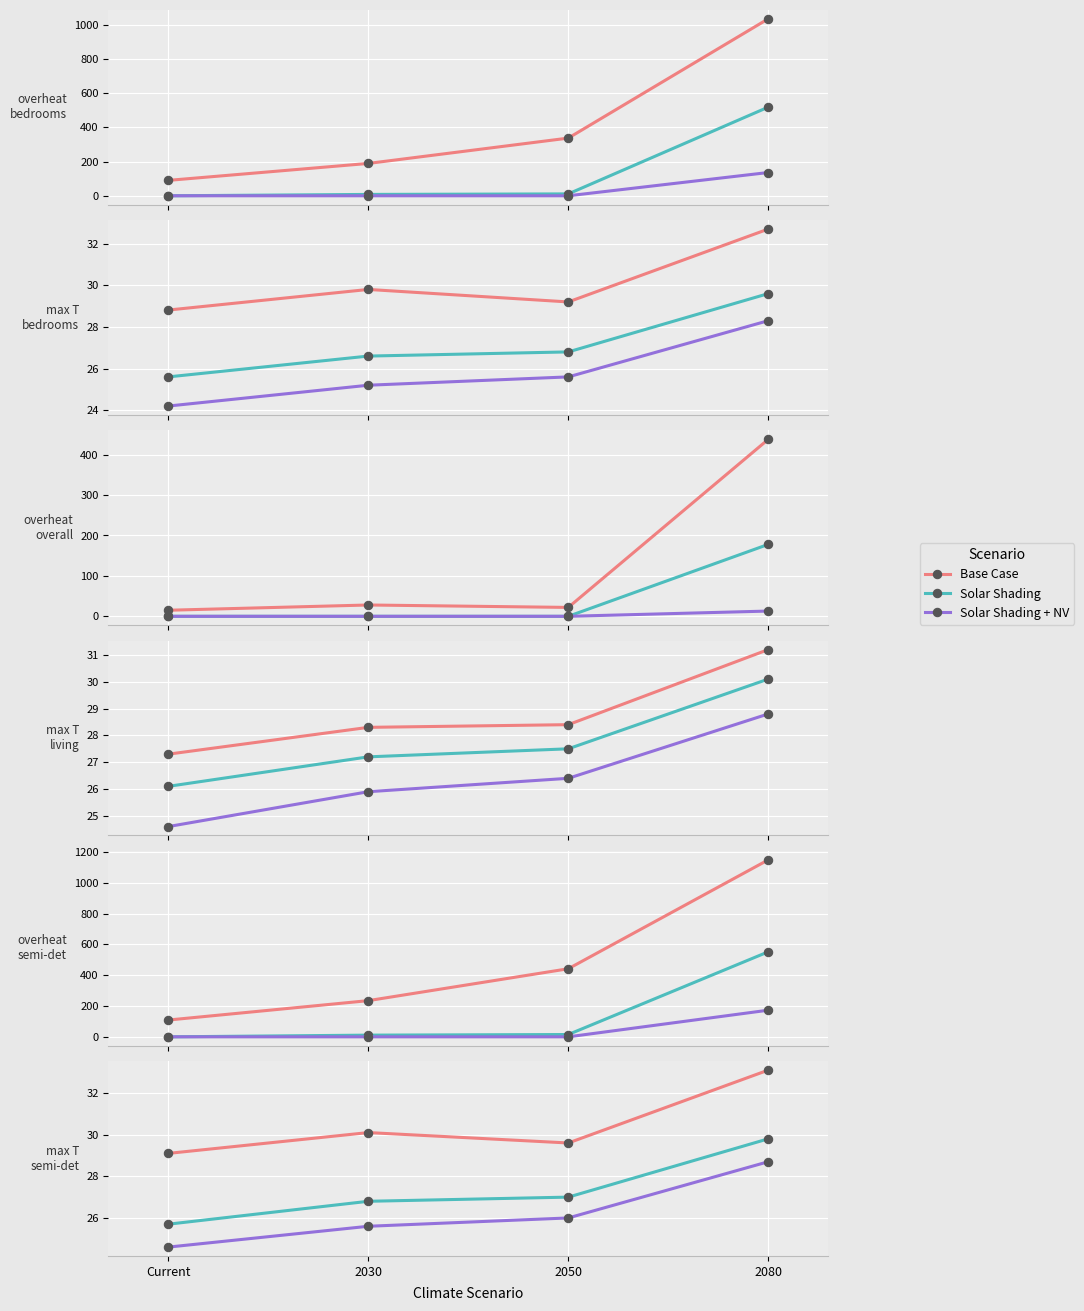

True or false: Solar Shading and Solar Shading + NV intersect in this chart.

False